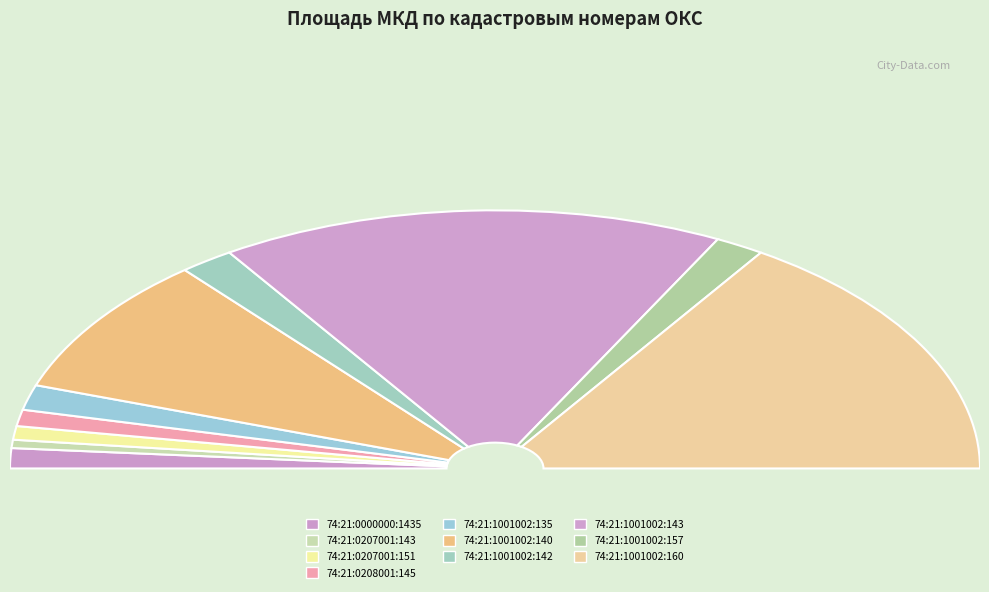

Rank the categories by value from lowest to highest.

74:21:0207001:143, 74:21:0207001:151, 74:21:0208001:145, 74:21:0000000:1435, 74:21:1001002:135, 74:21:1001002:157, 74:21:1001002:142, 74:21:1001002:140, 74:21:1001002:160, 74:21:1001002:143